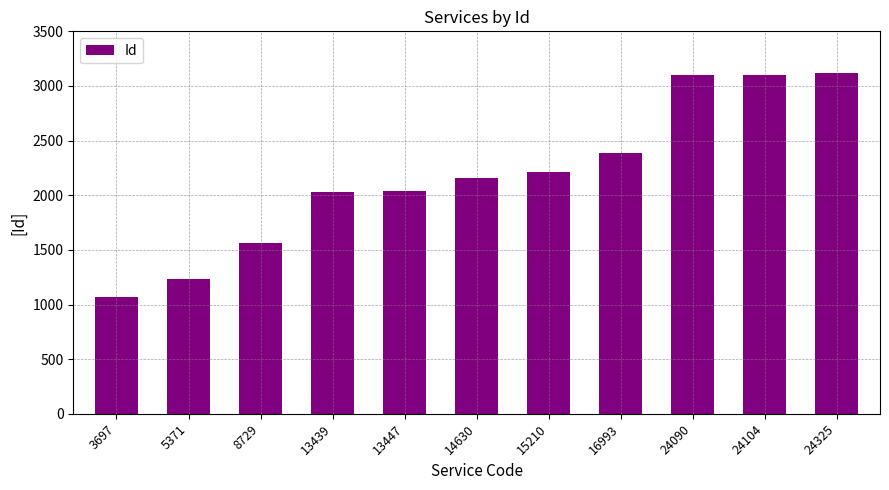

How many distinct data groups are displayed?

1